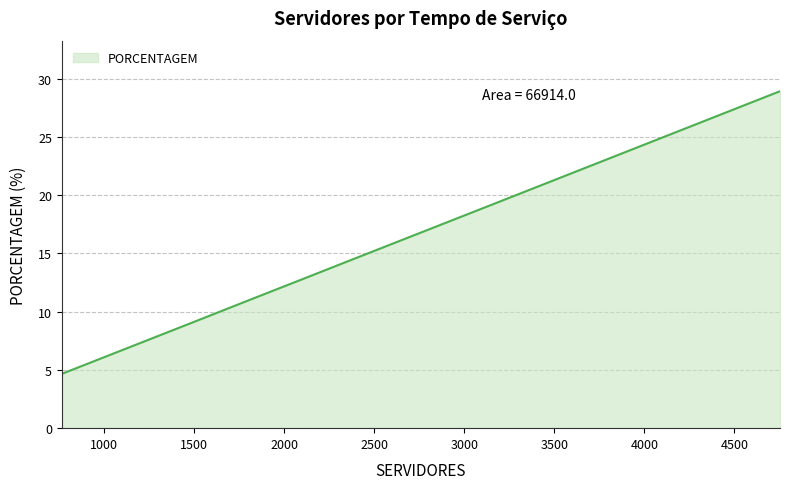

True or false: the data has more than 2 interior local peaks.

False